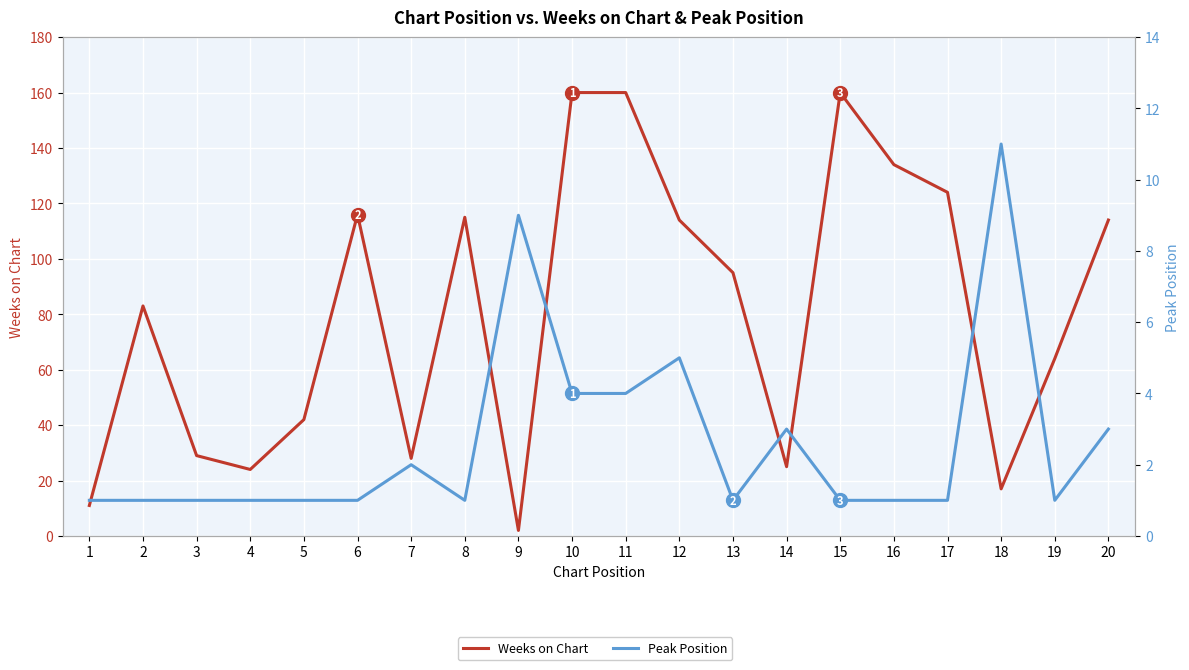

At which category is the sum across all series the highest?

10